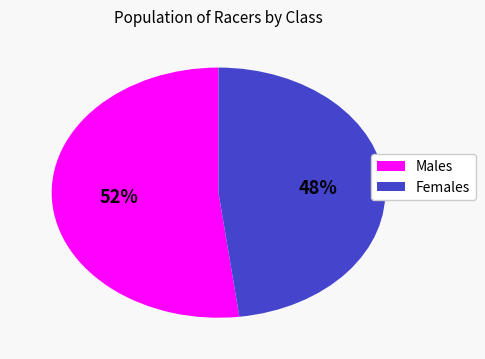

To the nearest percent, what portion does Males represent?

52%